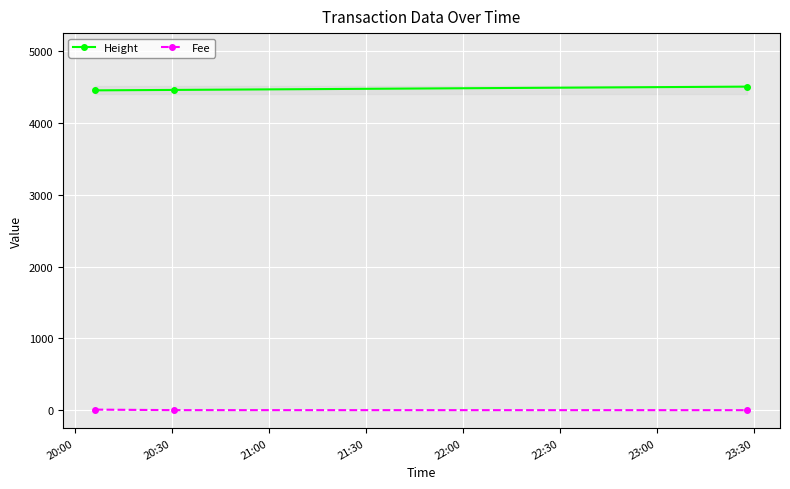

What position from the left is 20:00?

1